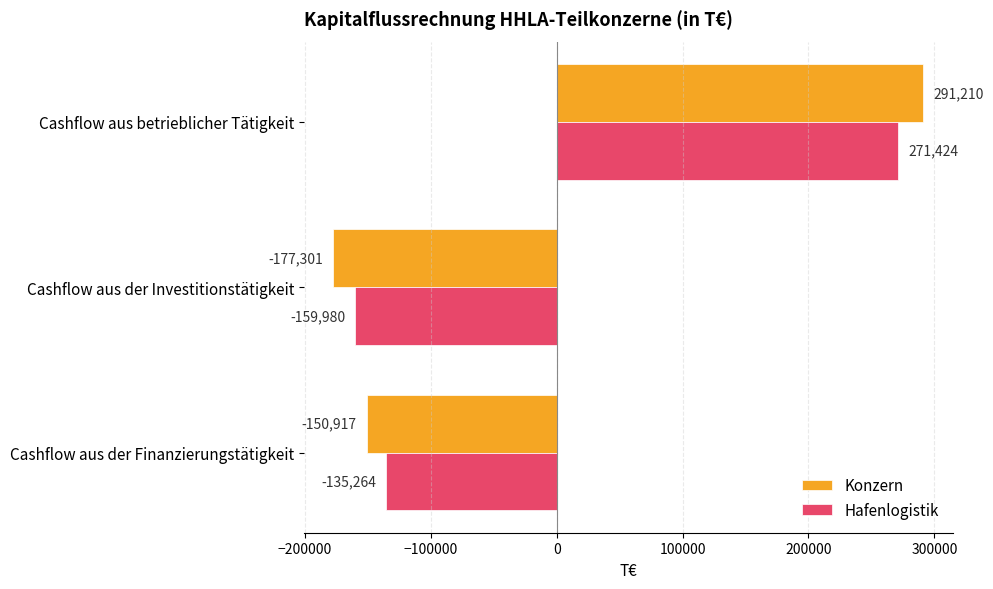

List the labels in order of Konzern value, smallest first.

Cashflow aus der Investitionstätigkeit, Cashflow aus der Finanzierungstätigkeit, Cashflow aus betrieblicher Tätigkeit